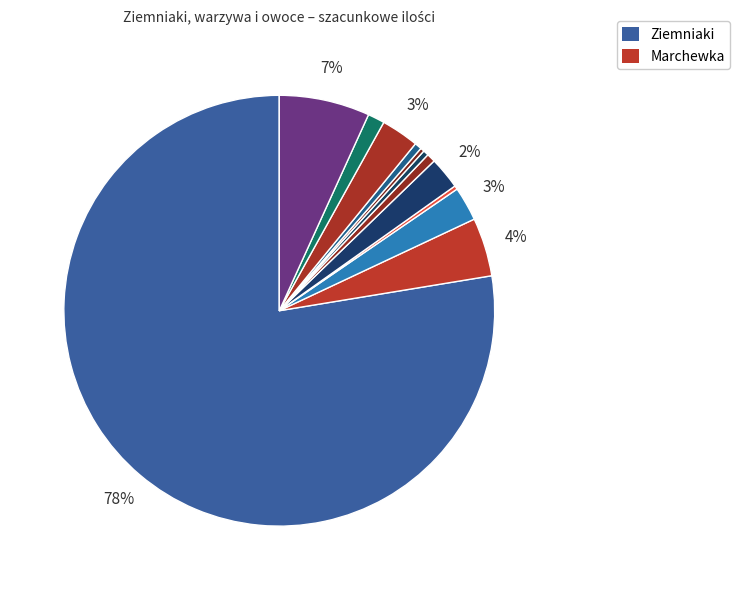

What is the majority slice?

Ziemniaki